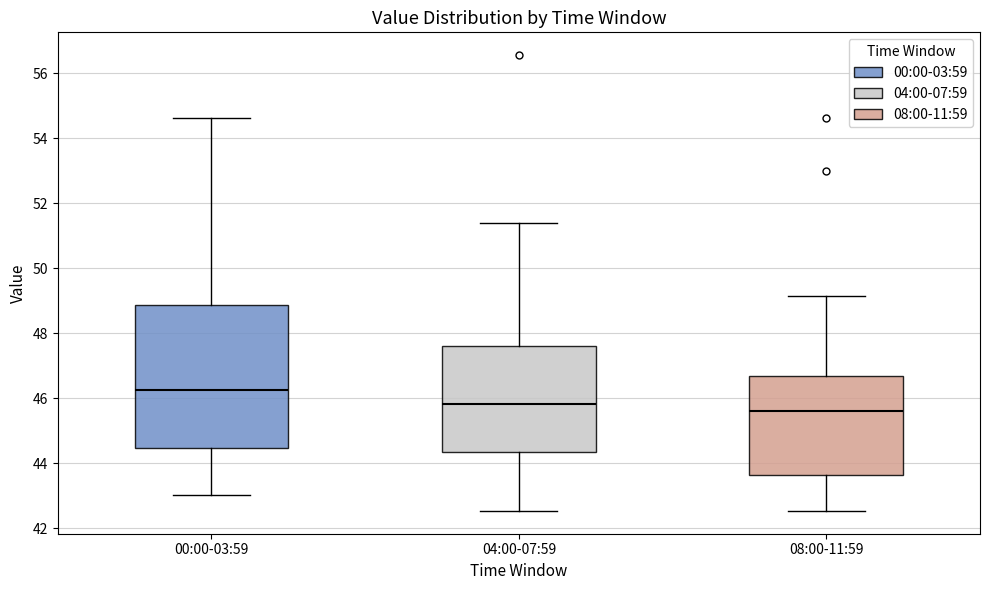

Which box is the tallest, from its lower edge to its upper edge?

00:00-03:59